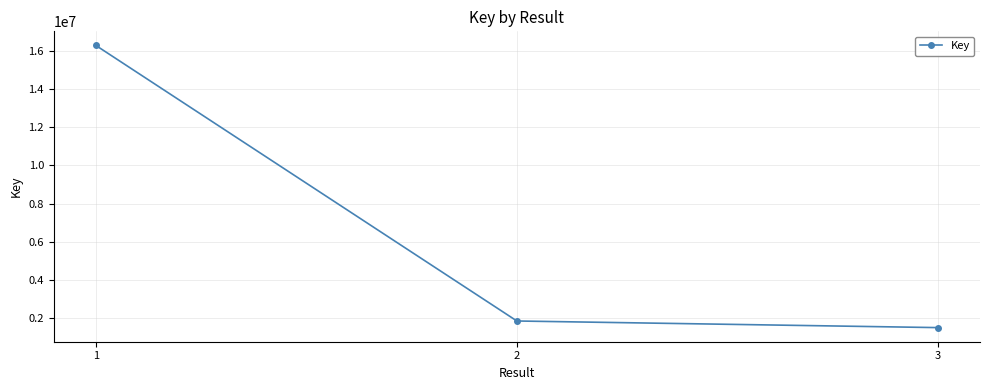

What is the change in value from 2 to 3?

-347675